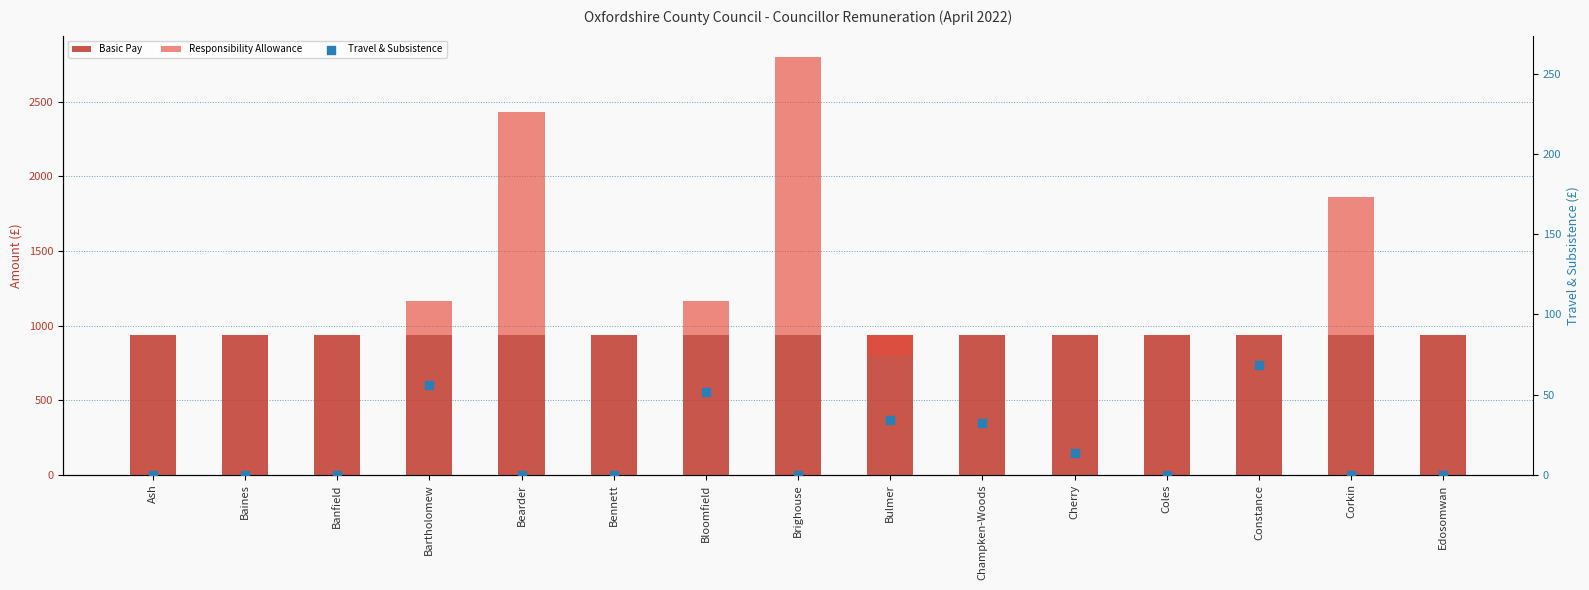

Is the value of Responsibility Allowance at Banfield greater than the value of Basic Pay at Corkin?

No